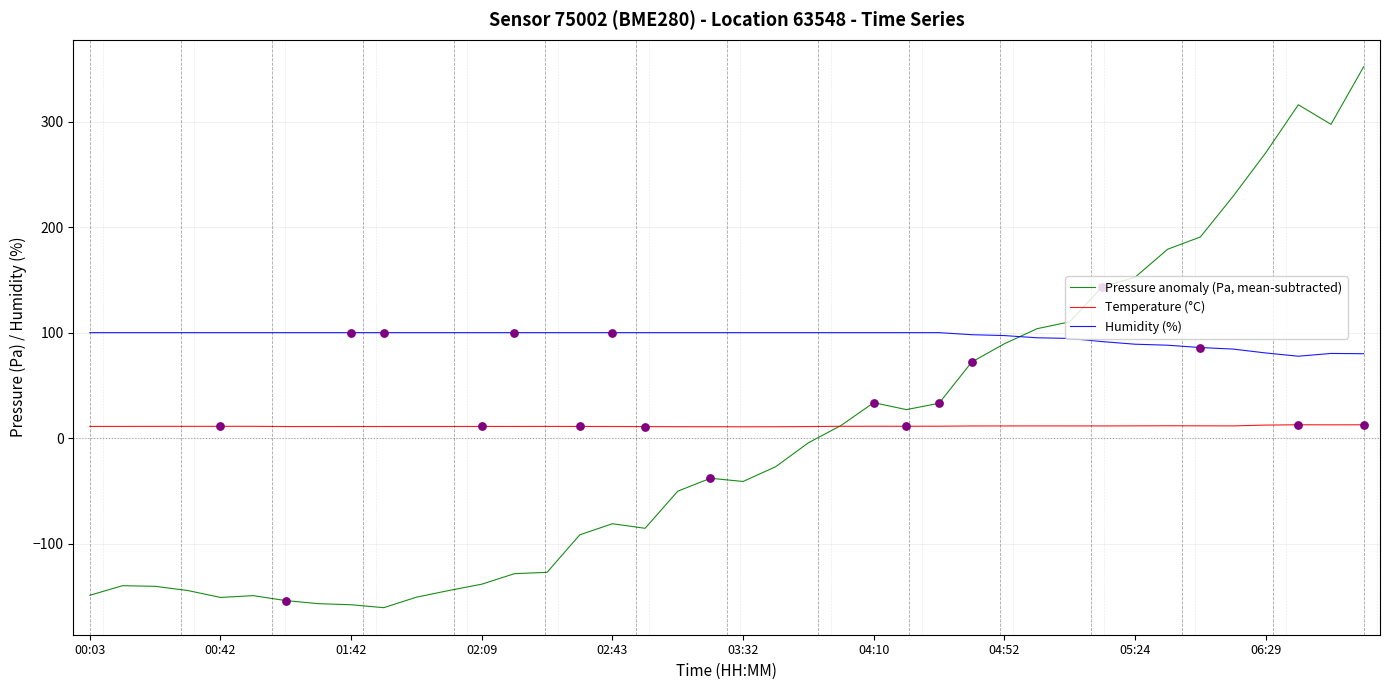

True or false: Humidity (%) and Temperature (°C) intersect in this chart.

False